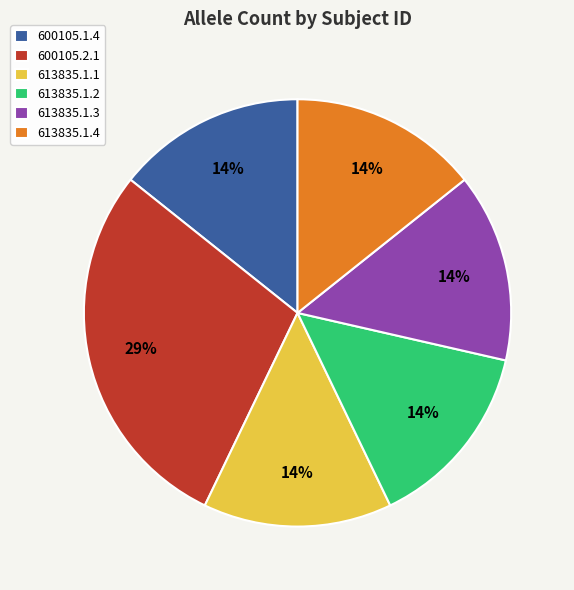

True or false: 600105.1.4 accounts for 14% of the total.

True